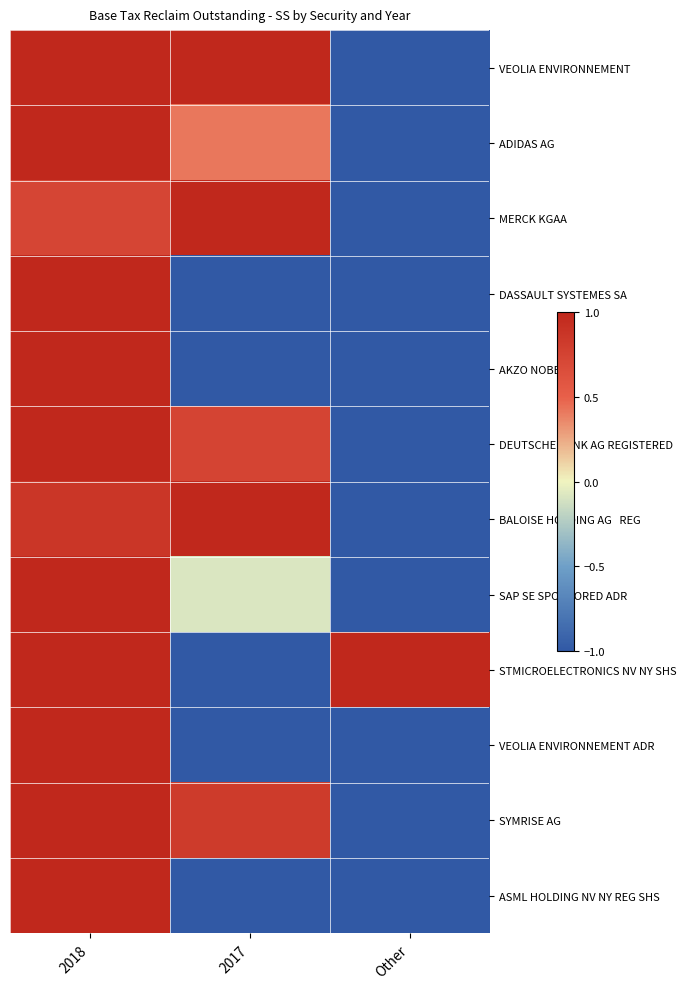

What is the spread (max minus min) of values at Other?

2.0